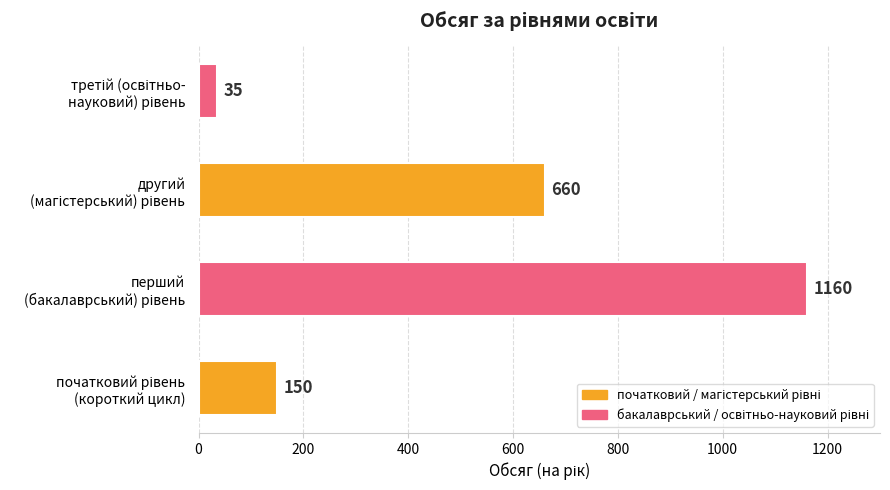

What is the difference between the maximum and minimum values?

1125